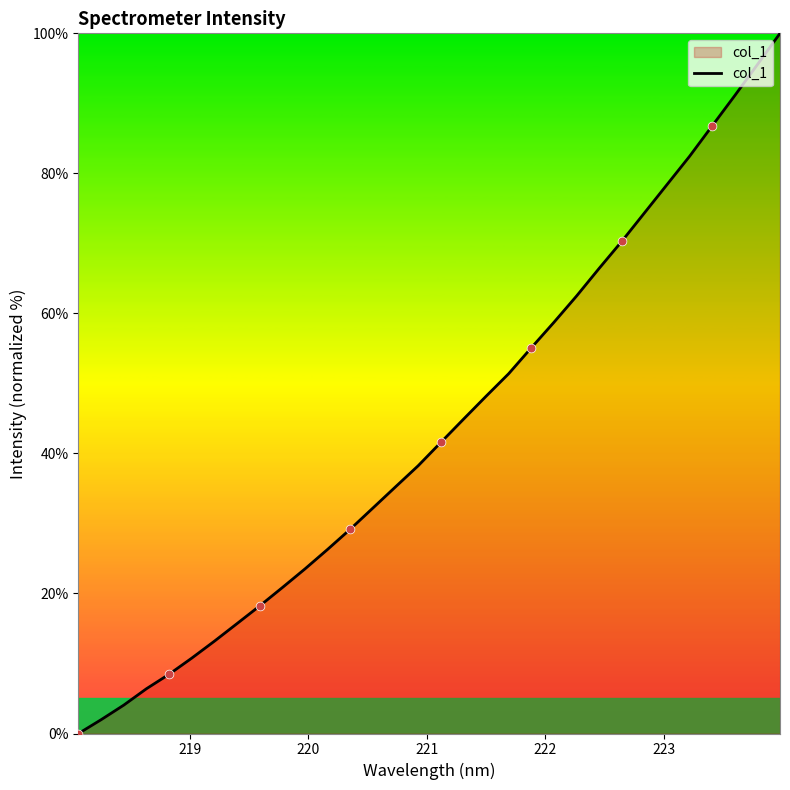

What is the difference between the maximum and minimum values?

100.0